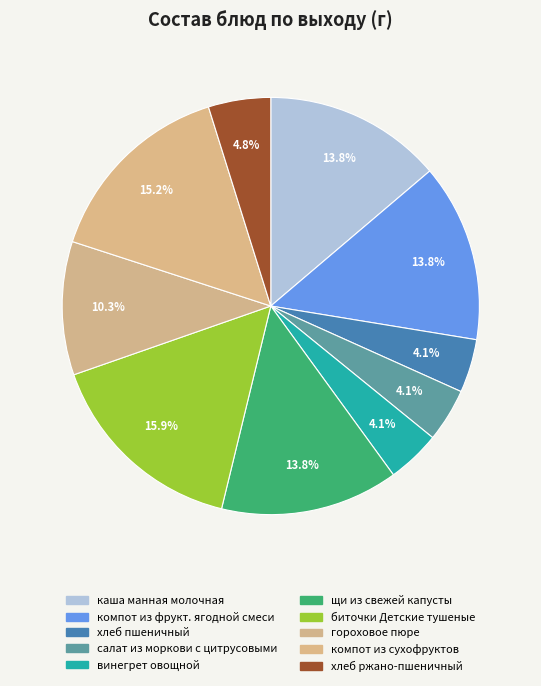

True or false: гороховое пюре accounts for 4% of the total.

False